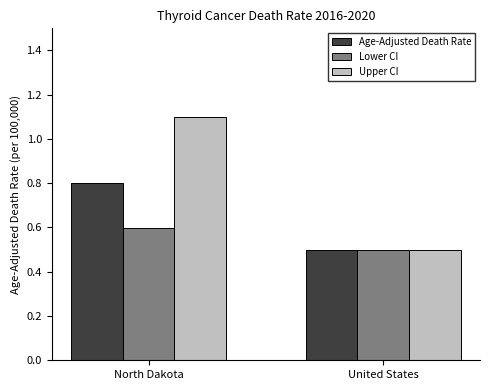

What position from the right is United States?

1